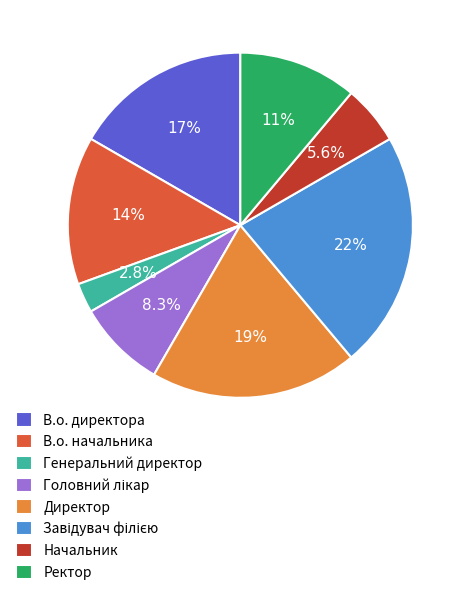

How many segments does this pie chart have?

8